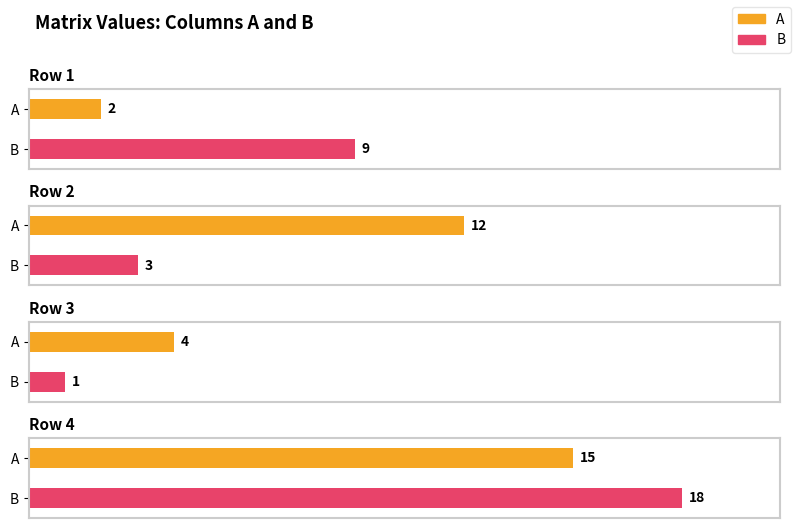

List the series in order of their overall mean, highest first.

A, B